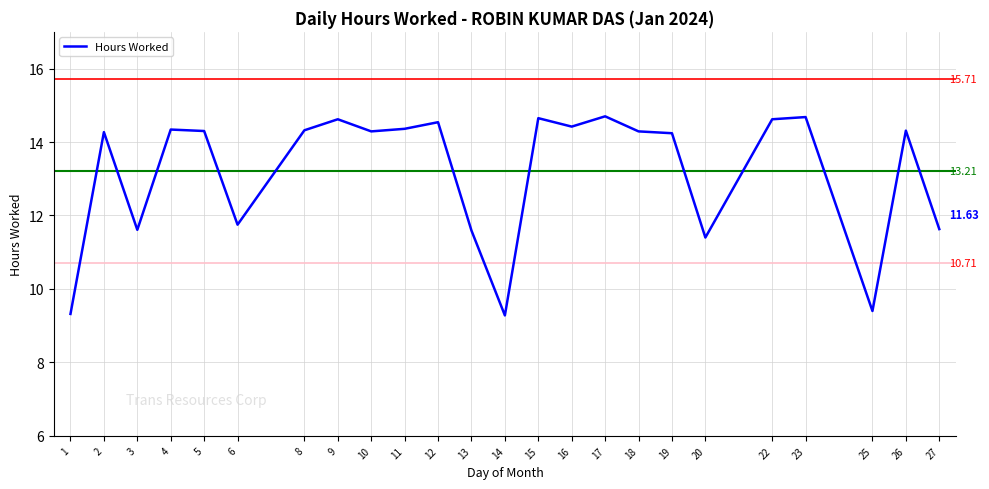

Which has a higher value, 6 or 12?

12